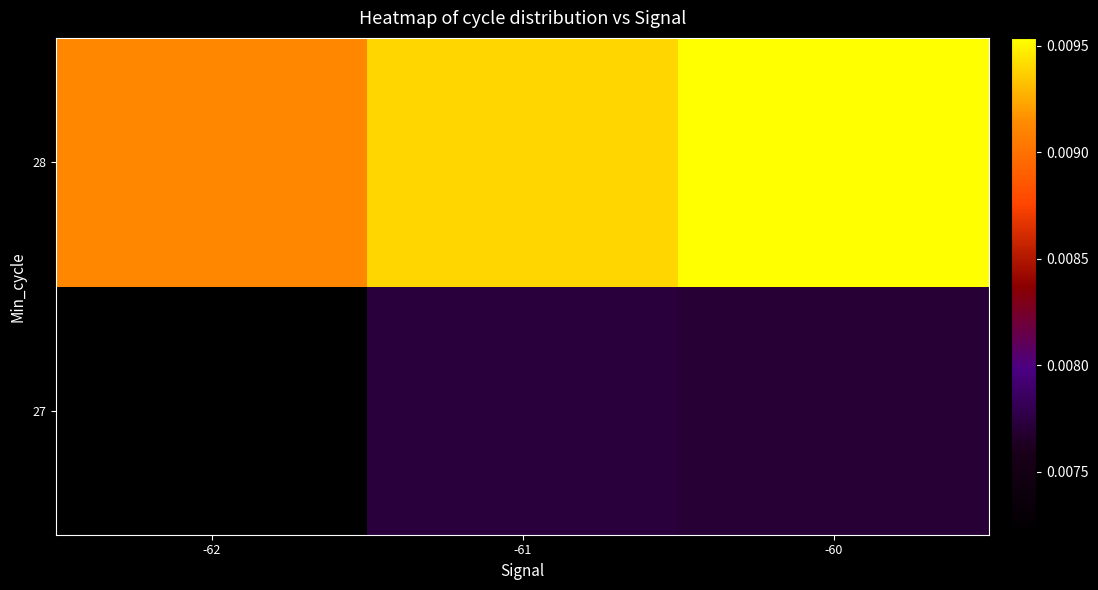

List the series in order of their peak value, highest first.

28, 27